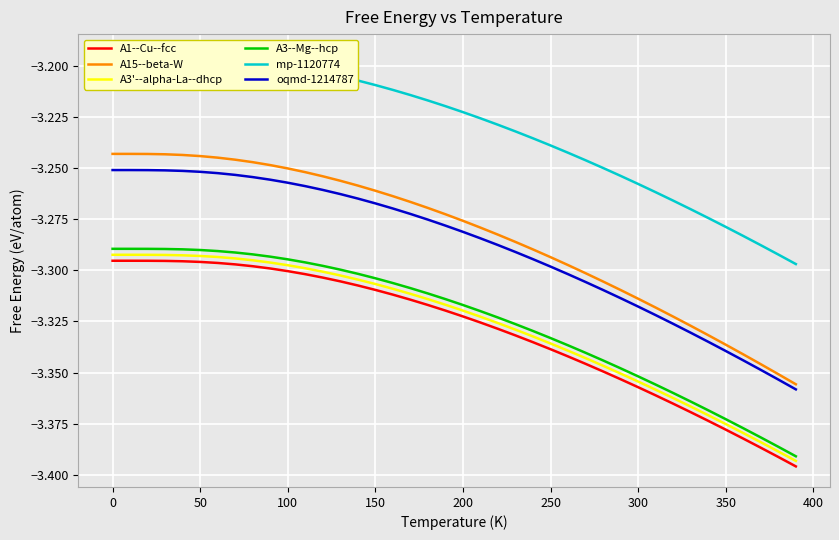

True or false: A1--Cu--fcc and A3--Mg--hcp intersect in this chart.

False